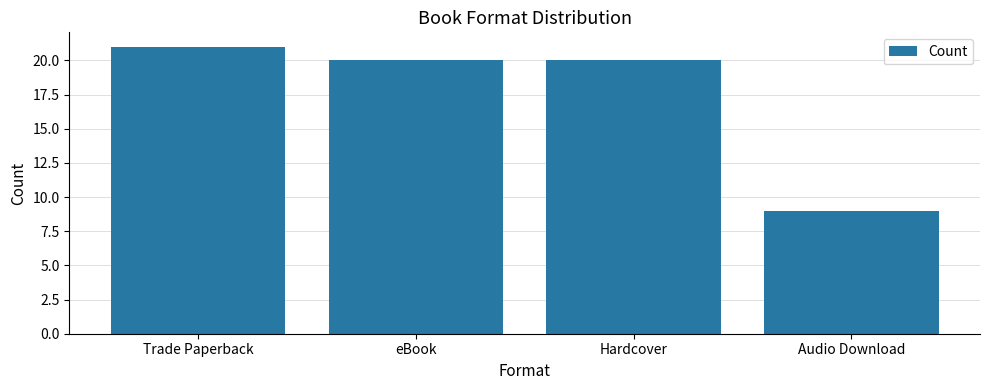

Are the bars horizontal?

No